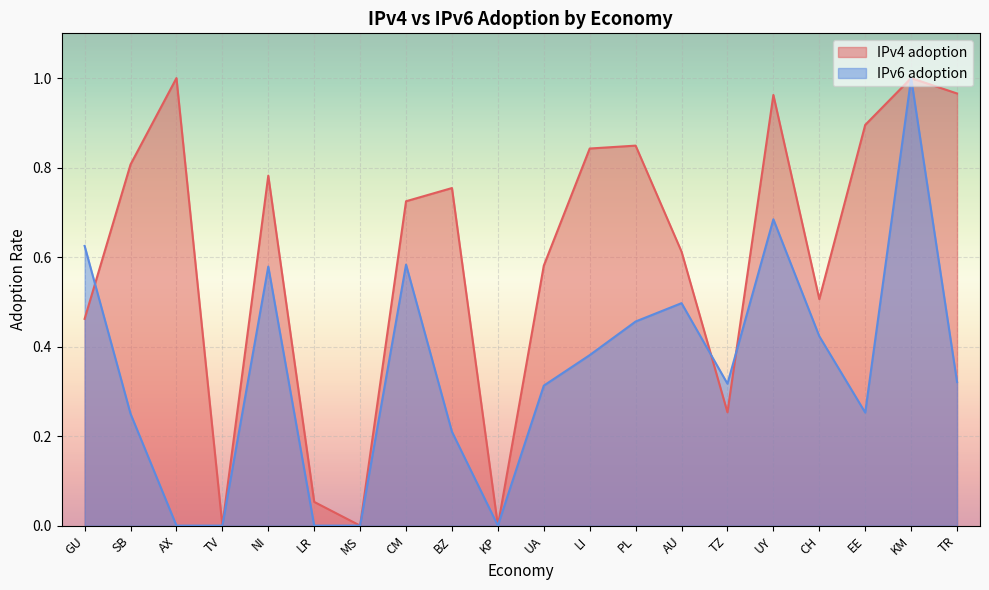

True or false: IPv6 adoption has more than 1 interior local peaks.

True